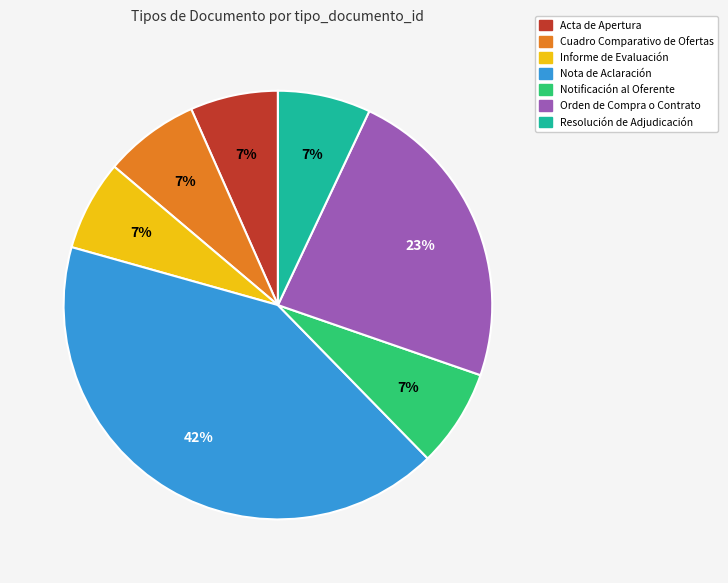

Approximately how many times larger is the value at Resolución de Adjudicación compared to Informe de Evaluación?

1.0